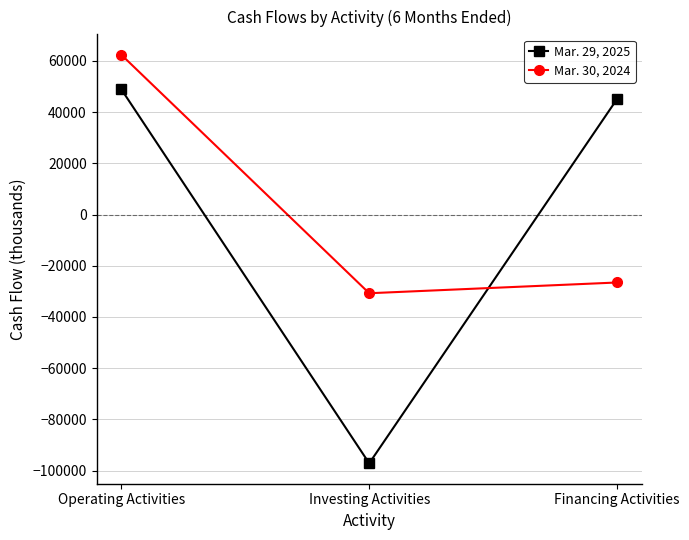

What is the difference between the highest and lowest values at Operating Activities?

13490